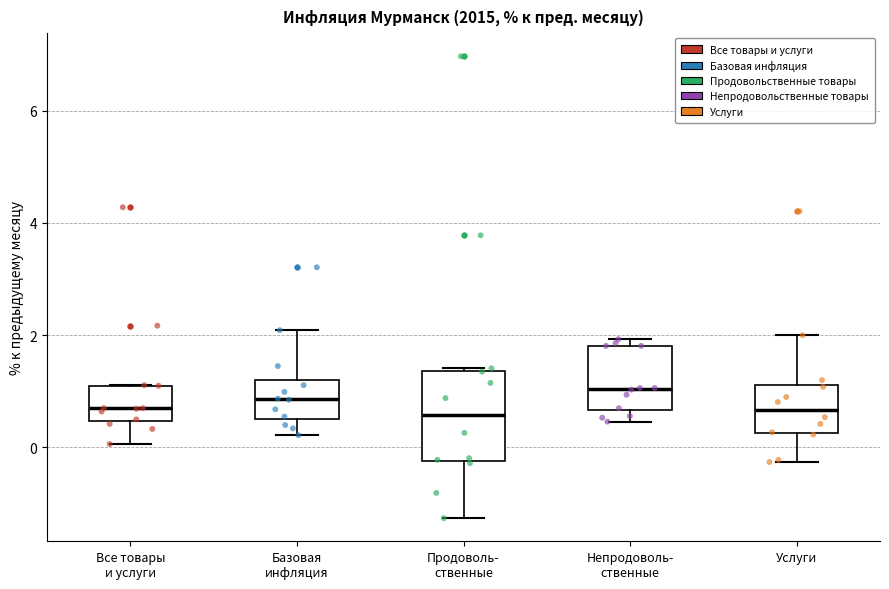

Which box is the tallest, from its lower edge to its upper edge?

Продоволь- ственные